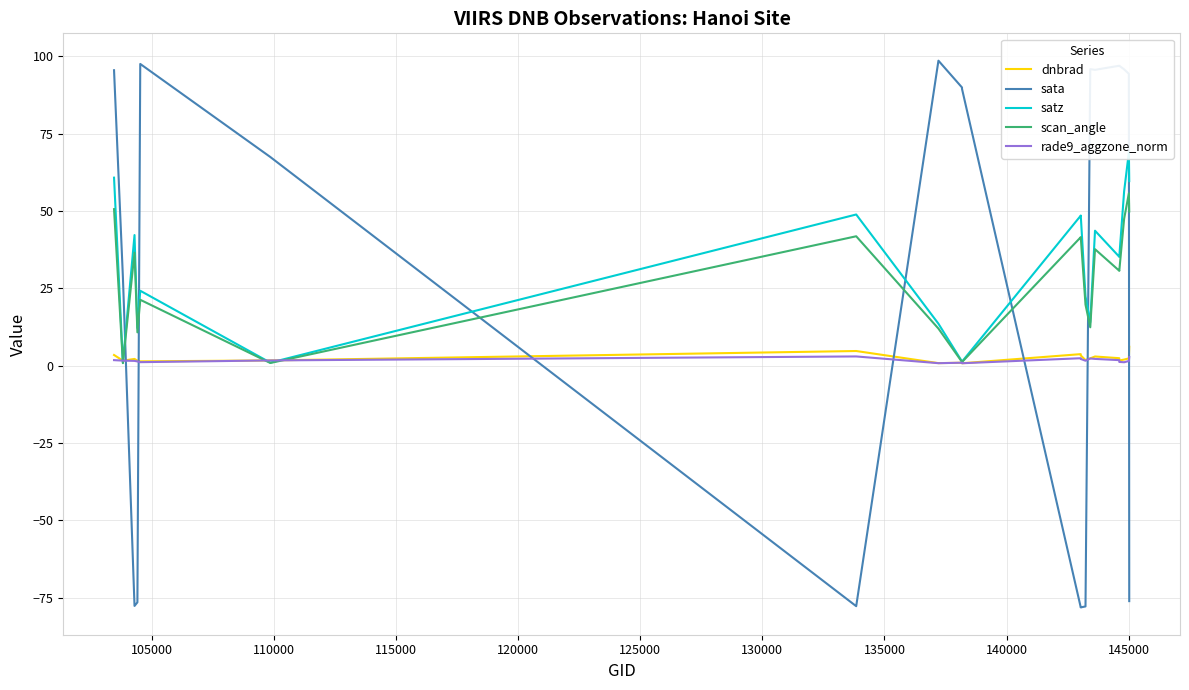

How many values in sata are above zero?

13